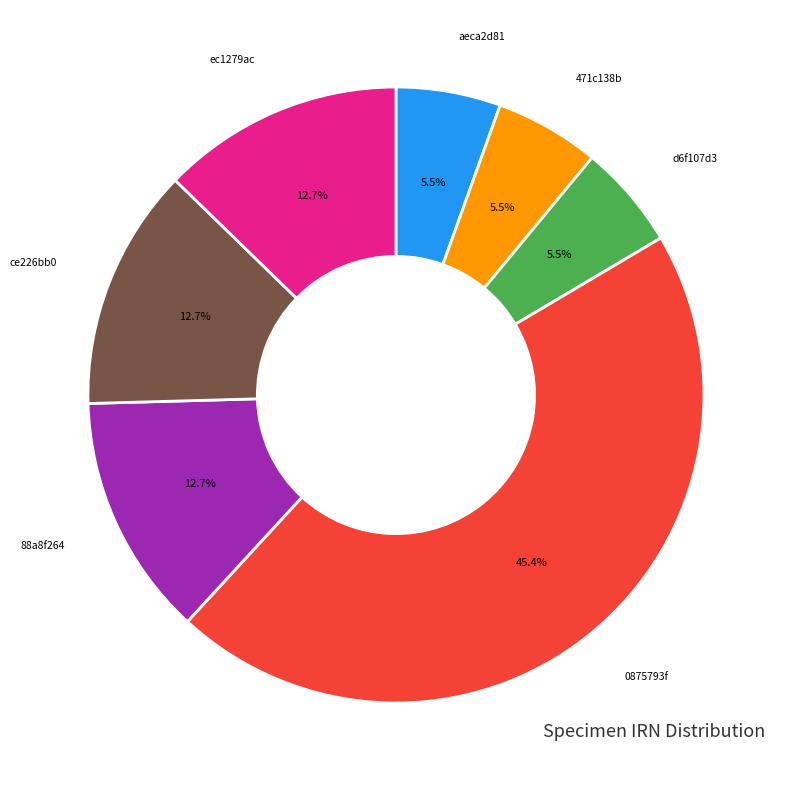

Count the number of slices in the pie.

7